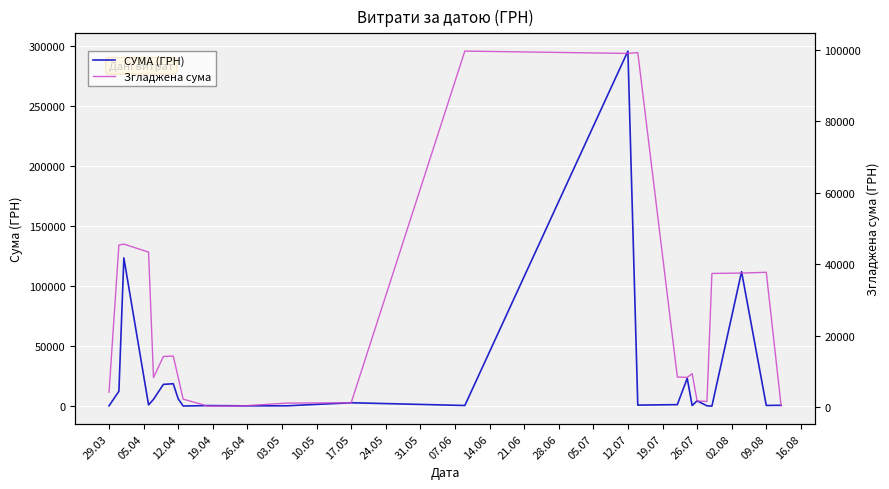

What are all the series names shown in the legend?

СУМА (ГРН), Згладжена сума